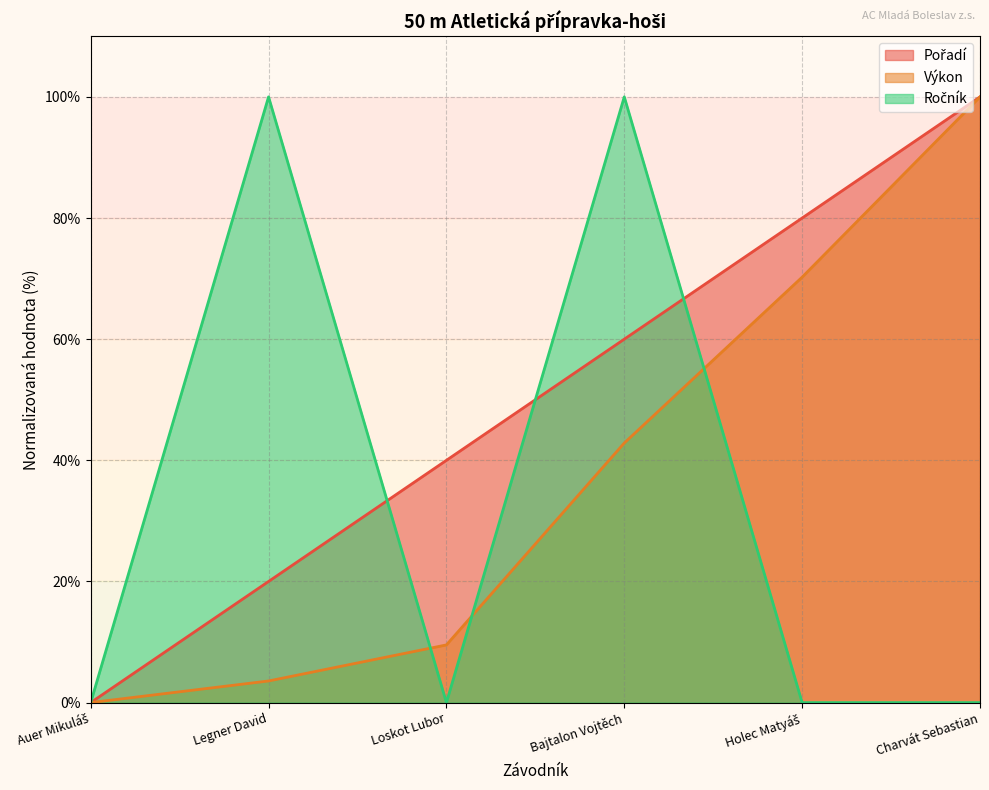

Where is Výkon nearest to the value 50?

Bajtalon Vojtěch